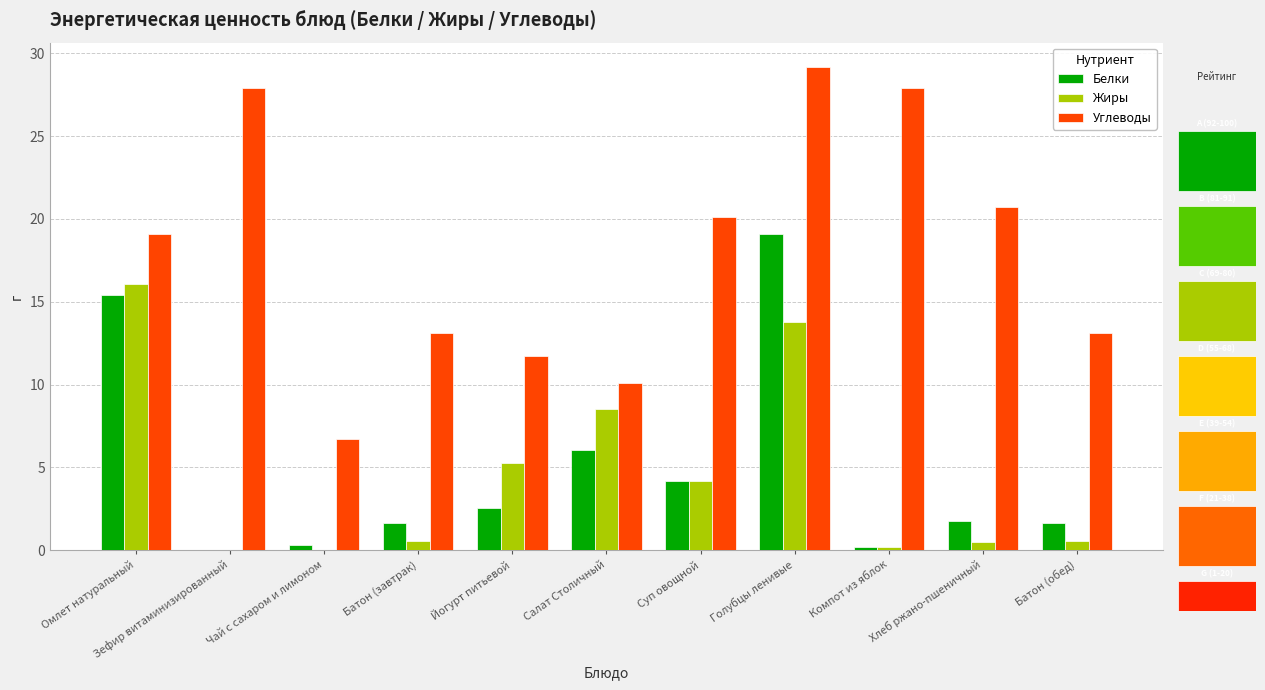

Reading right to left, extract all data points from this chart.

Белки: 1.6	1.8	0.2	19.1	4.2	6.1	2.5	1.6	0.3	0.0	15.4
Жиры: 0.6	0.5	0.2	13.8	4.2	8.5	5.2	0.6	0.0	0.0	16.1
Углеводы: 13.1	20.7	27.9	29.2	20.1	10.1	11.7	13.1	6.7	27.9	19.1